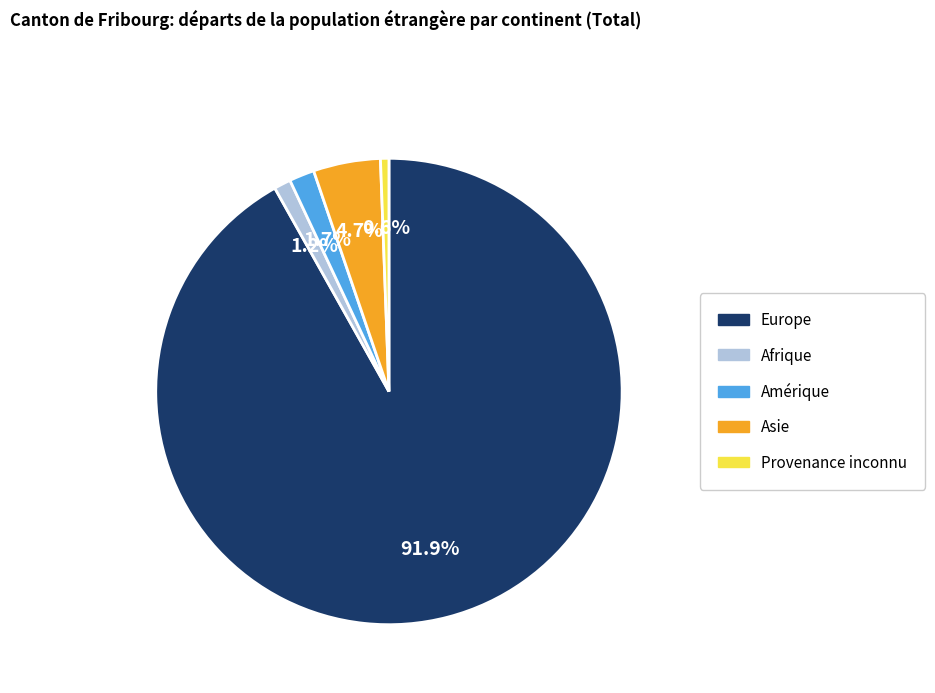

Does any single category account for the majority?

Yes